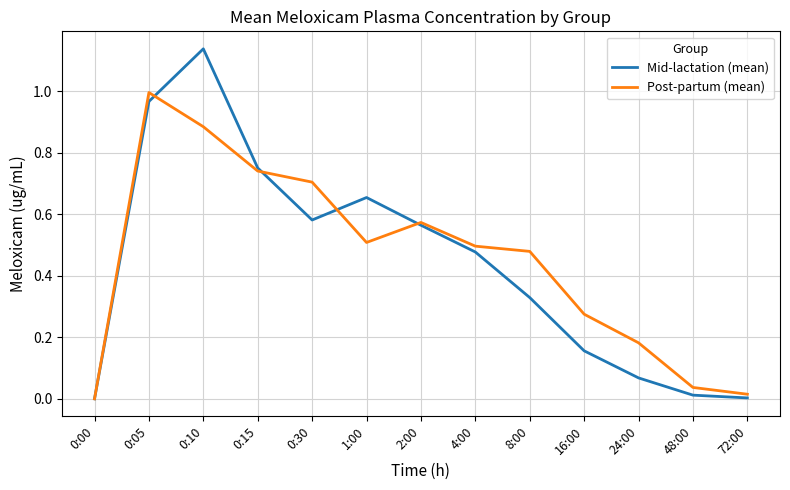

Rank the series by their maximum value, from lowest to highest.

Post-partum (mean), Mid-lactation (mean)